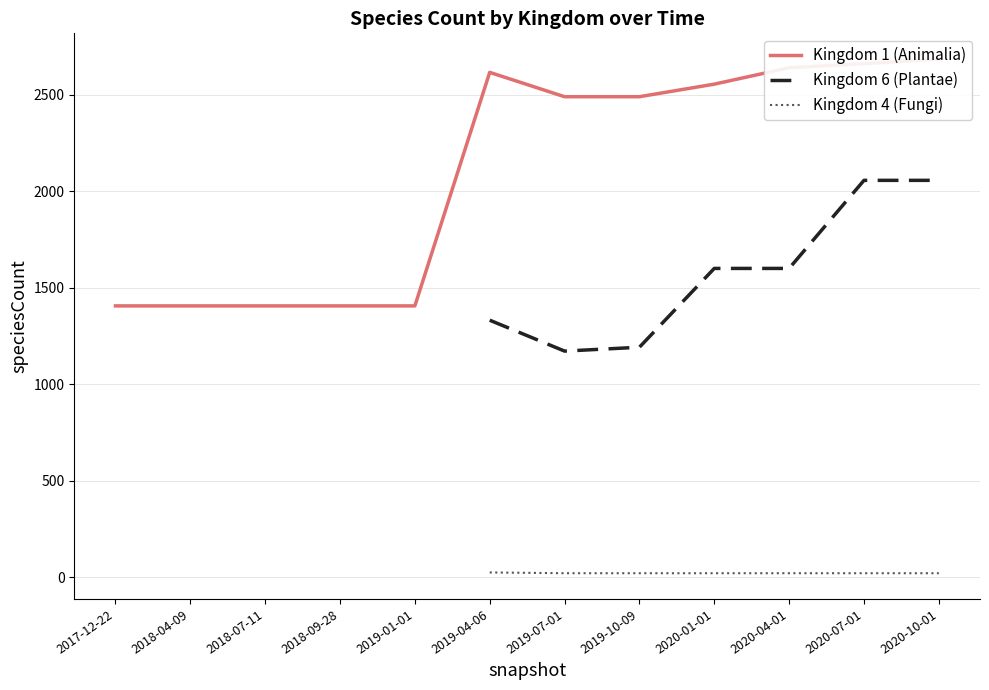

True or false: Kingdom 6 (Plantae) and Kingdom 4 (Fungi) cross at least once.

False